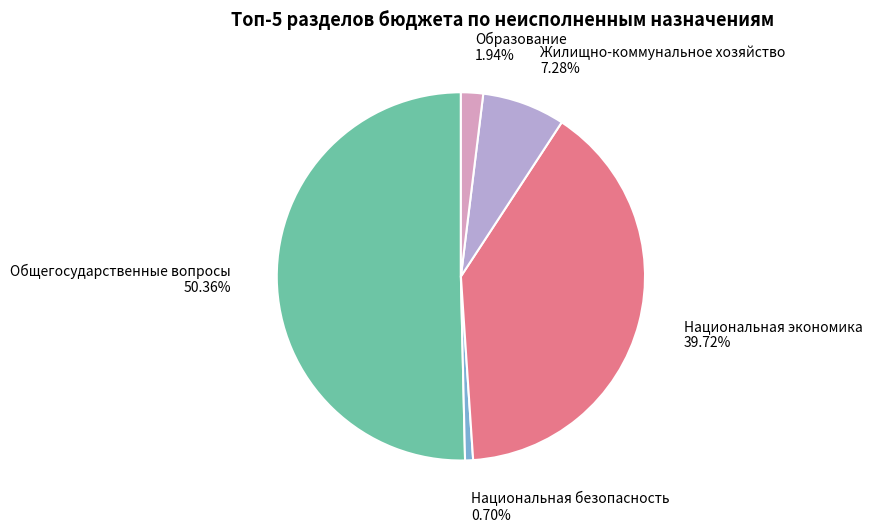

Which slice is the smallest?

Национальная безопасность